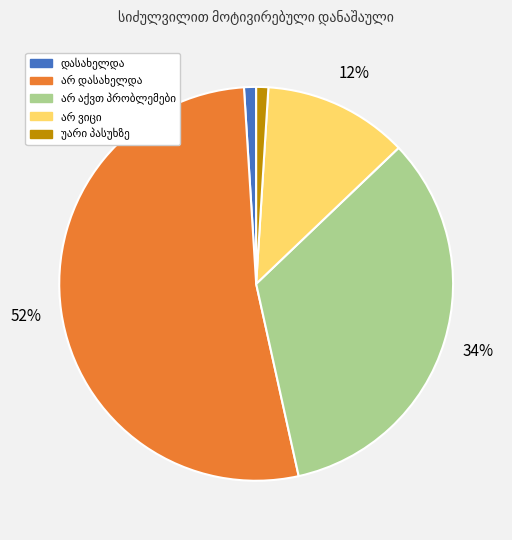

Is there a majority slice in this chart?

Yes